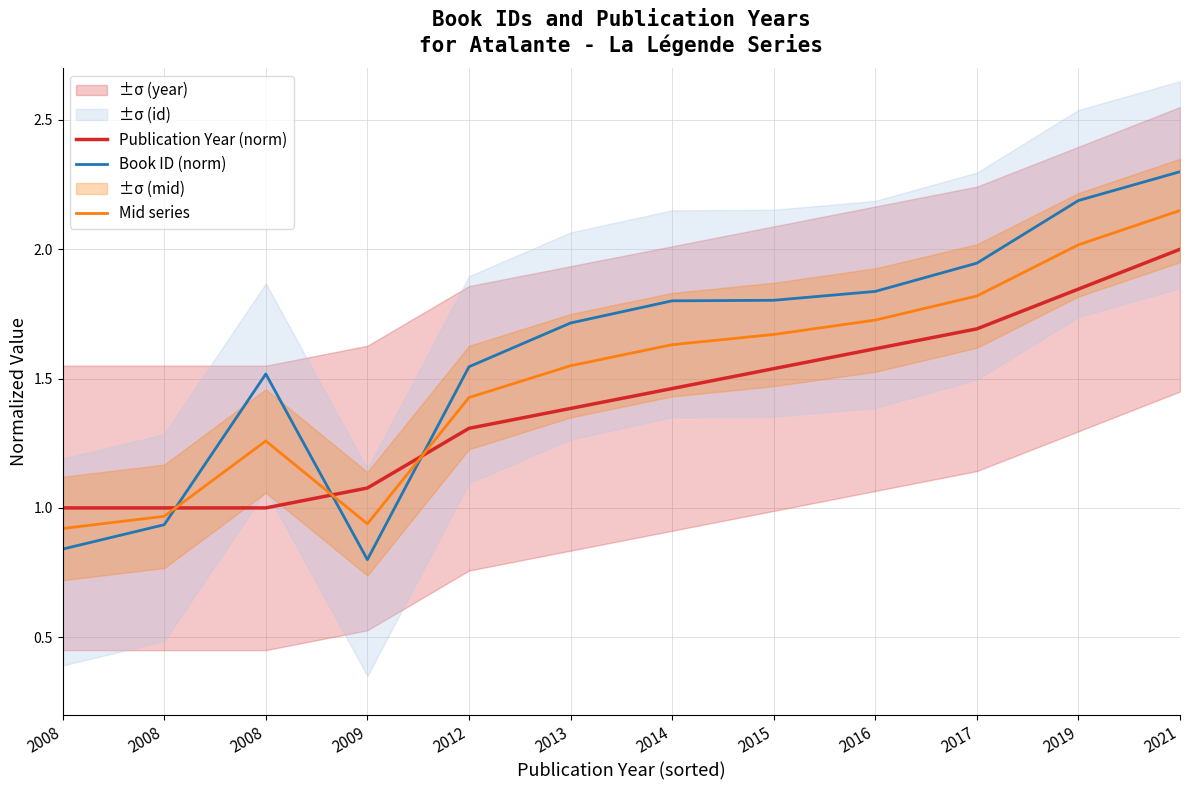

Which series has the widest spread of values?

Book ID (norm)